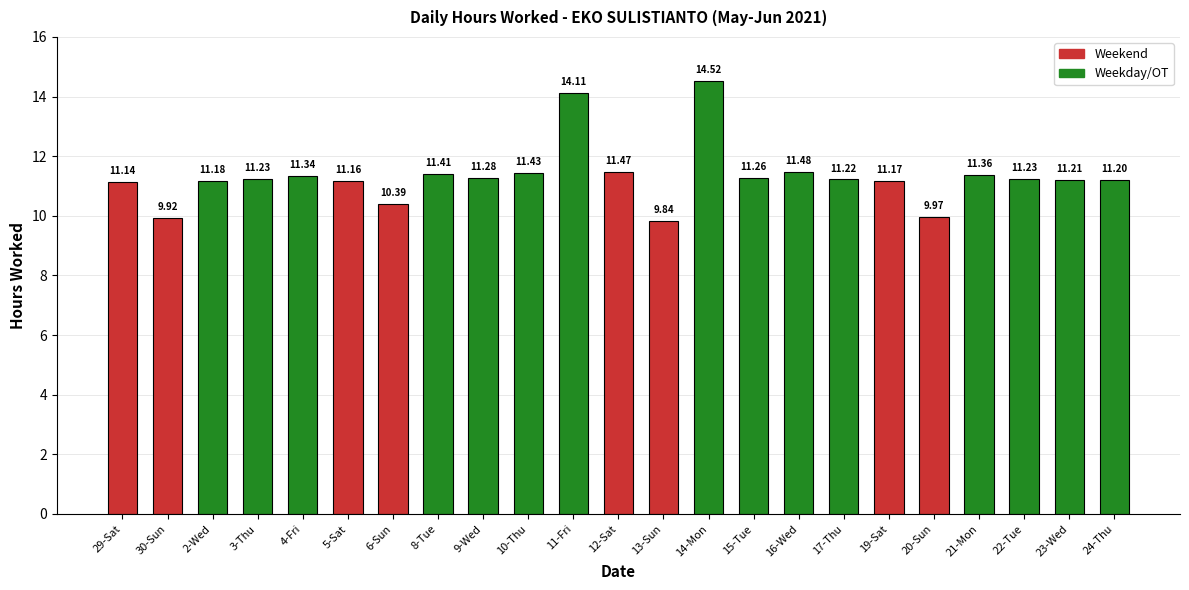

What is the change in value from 6-Sun to 15-Tue?

+0.9